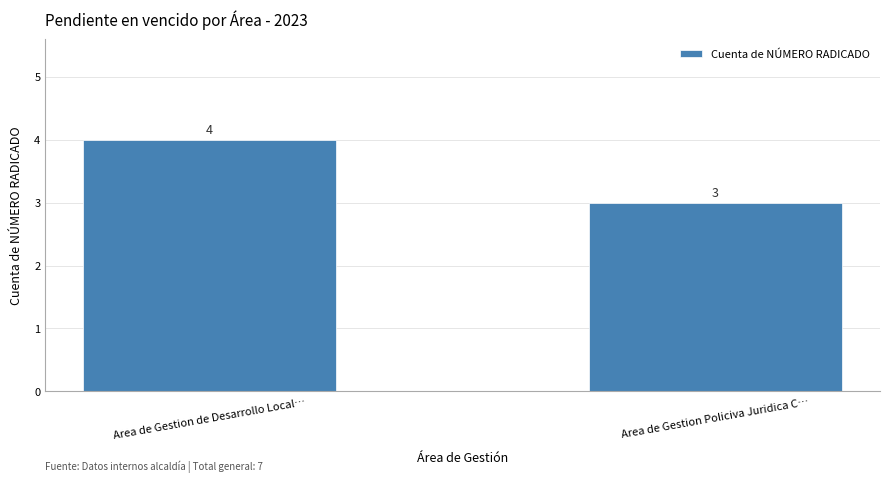

What is the greatest value displayed?

4